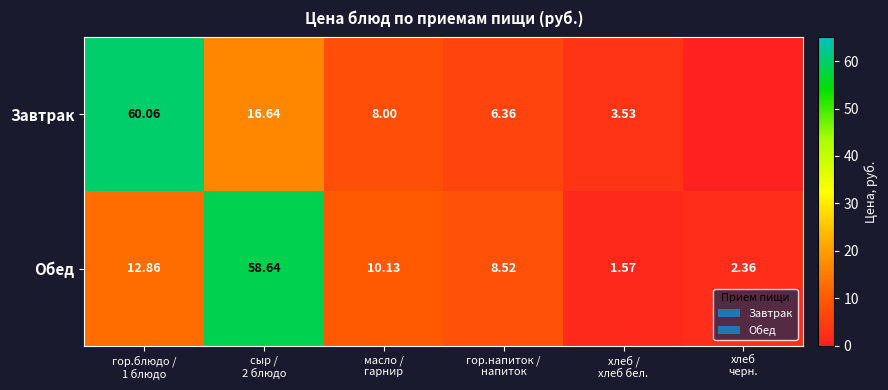

How many values in the Обед series exceed 10?

3